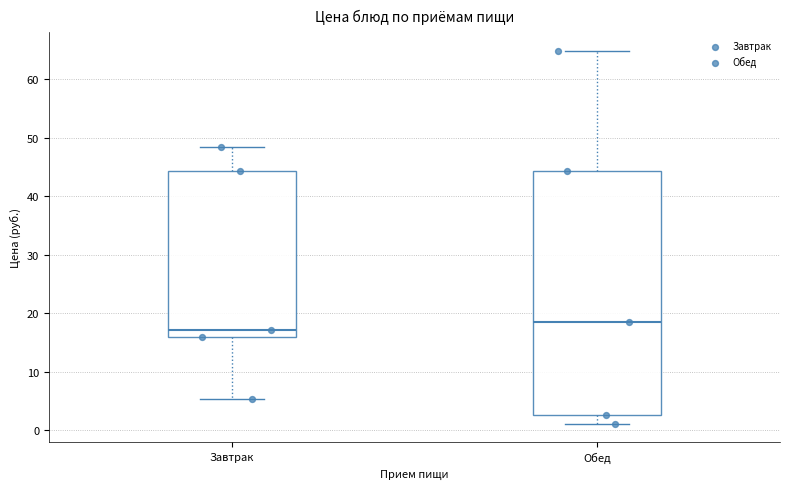

Comparing the boxes themselves (not the whiskers), which one is the tallest?

Обед